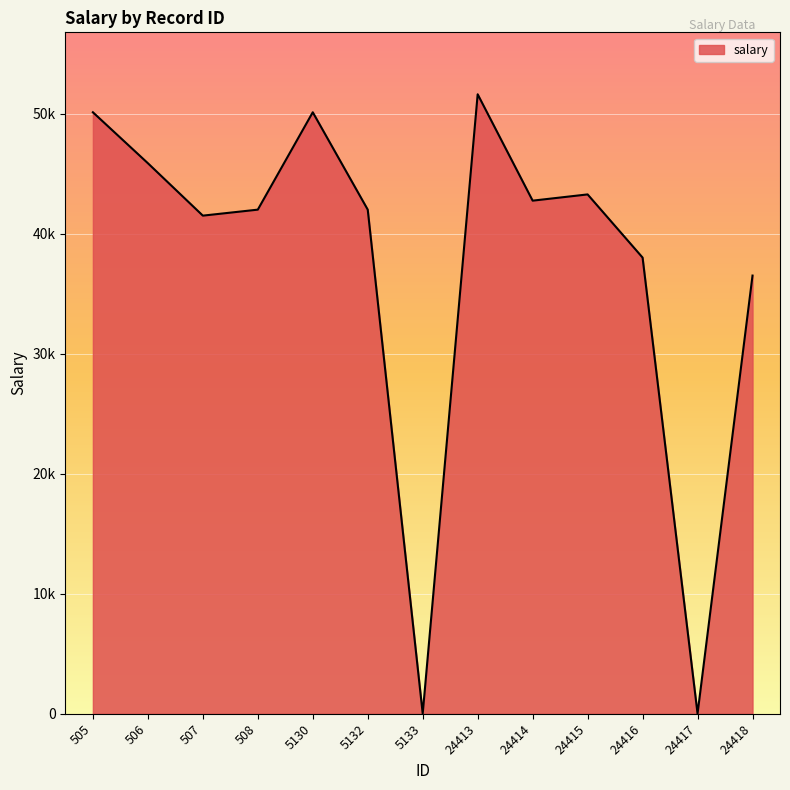

Reading left to right, transcribe all the data shown in this chart.

505=50107.0	506=45864.0	507=41496.0	508=41995.0	5130=50107.2	5132=41995.2	5133=15.0	24413=51605.0	24414=42744.0	24415=43264.0	24416=38002.0	24417=15.0	24418=36504.0